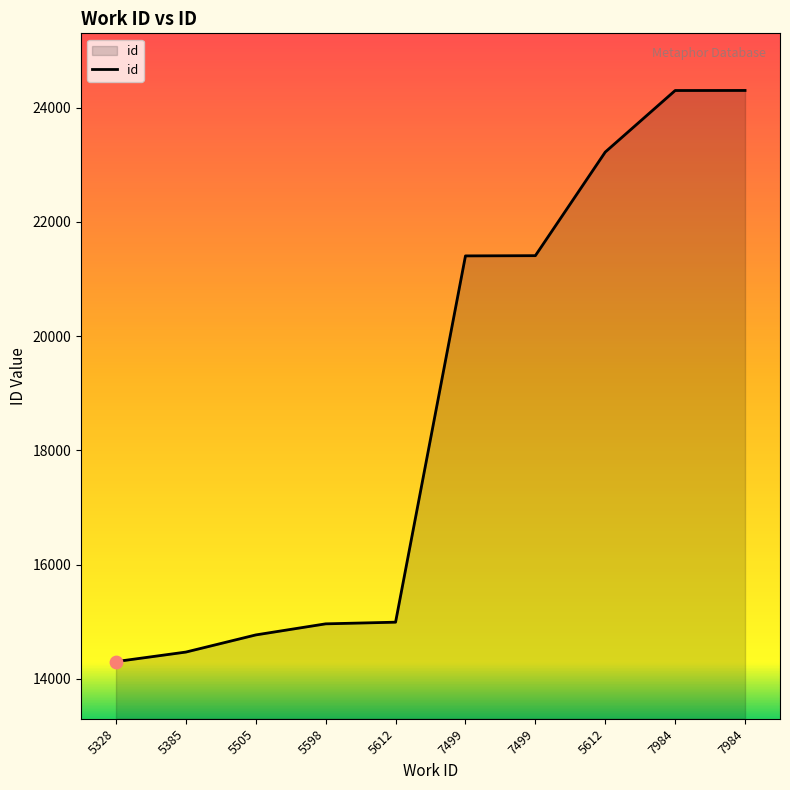

Between 7499 and 7499, which is larger?

7499